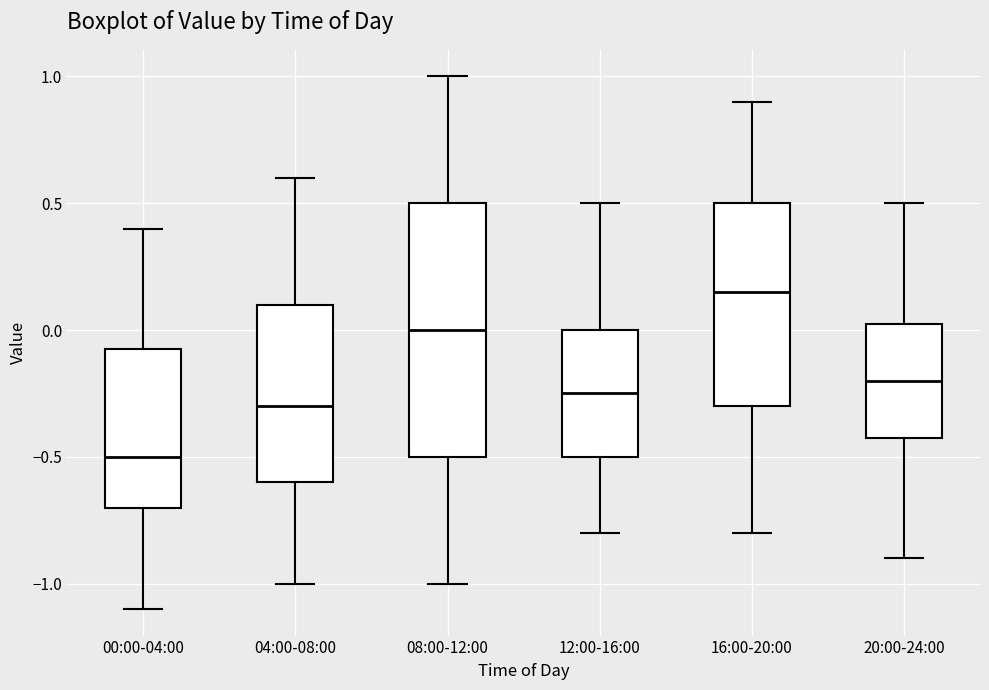

Where does the median line of the box for 08:00-12:00 sit on the y-axis? The values are not printed on the chart, so give them approximately, as read against the axis.

0.00